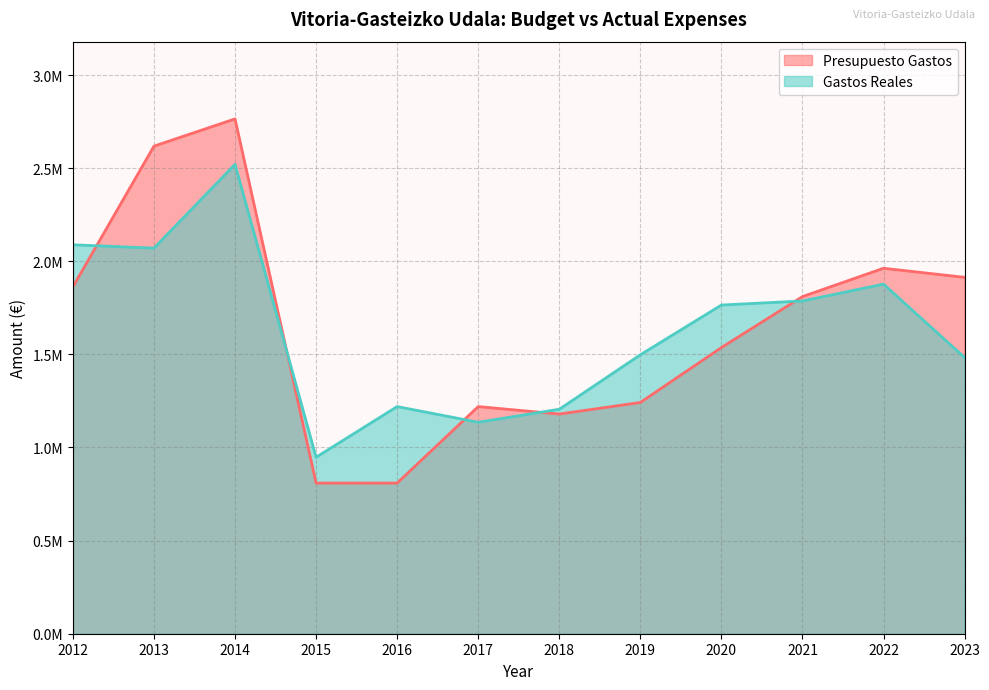

The Presupuesto Gastos series shows 4839989.0 at 2014. True or false?

False